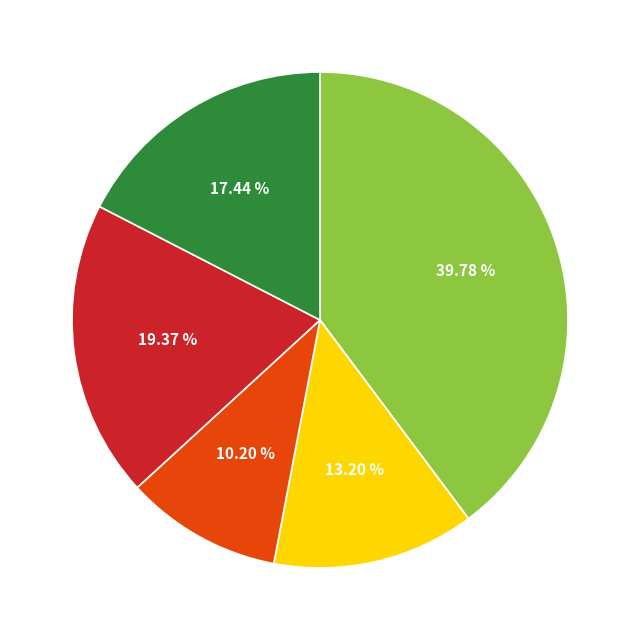

Is there a majority slice in this chart?

No